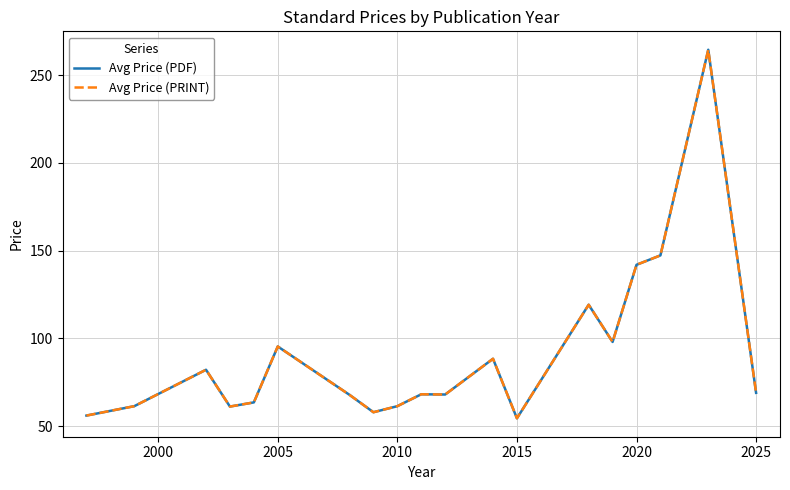

True or false: Avg Price (PDF) and Avg Price (PRINT) cross at least once.

False